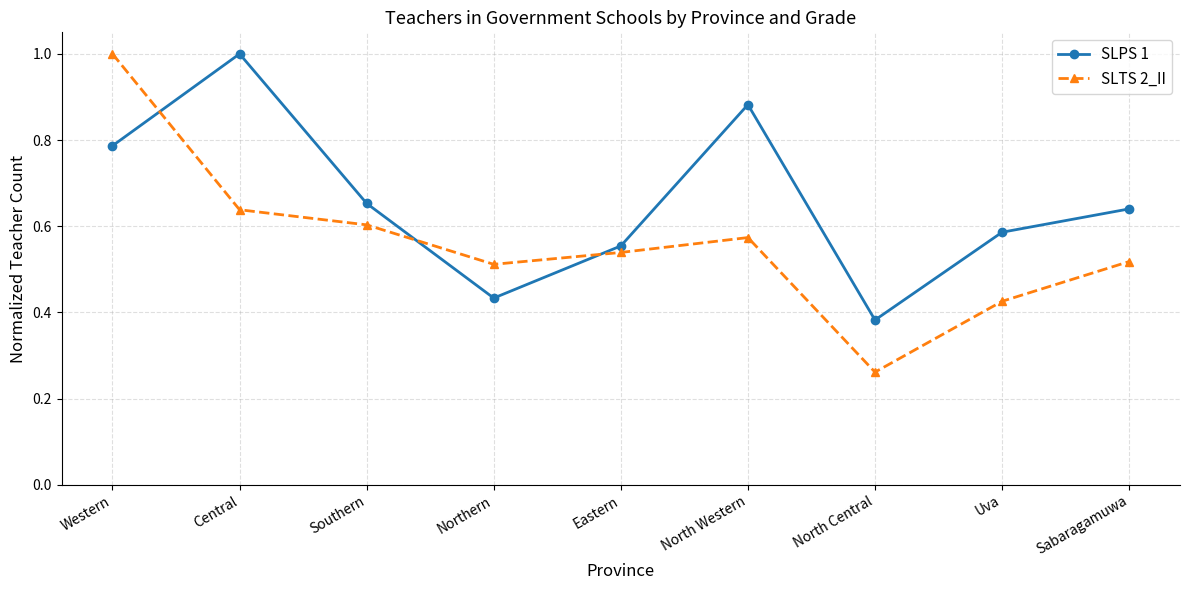

Rank the series at Eastern from highest to lowest value.

SLPS 1, SLTS 2_II